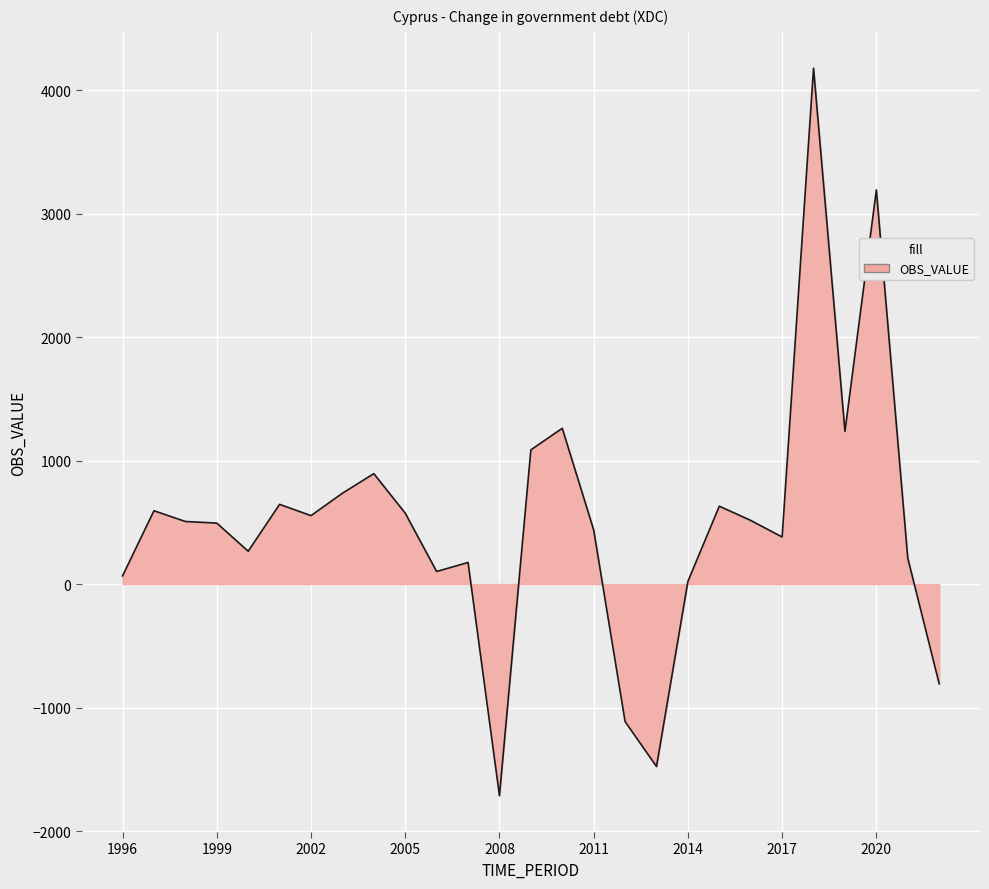

Count the number of data series in this chart.

1